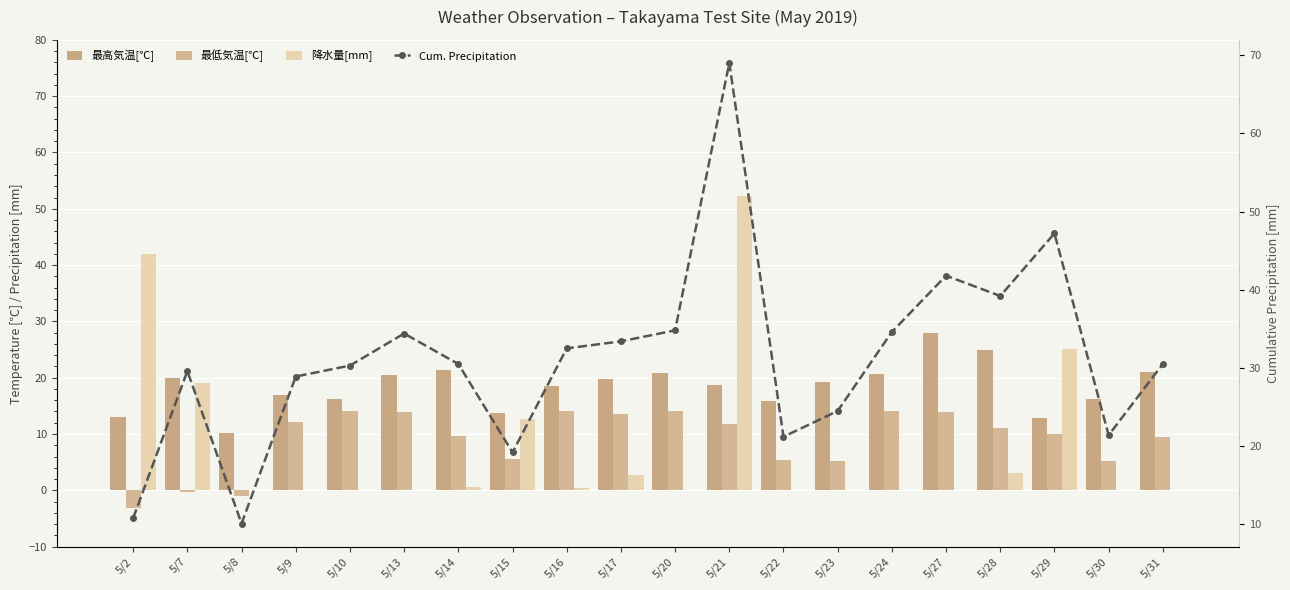

What are all the series names shown in the legend?

最高気温[℃], 最低気温[℃], 降水量[mm], Cum. Precipitation